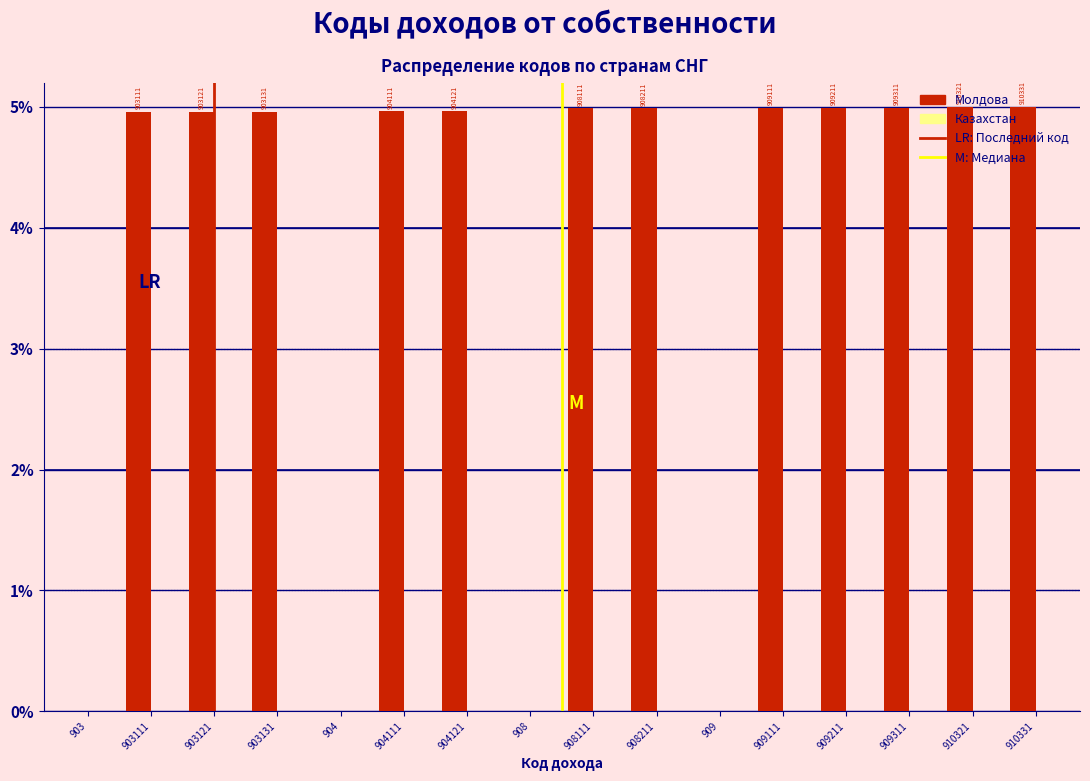

Which series has the largest total across all categories?

Молдова